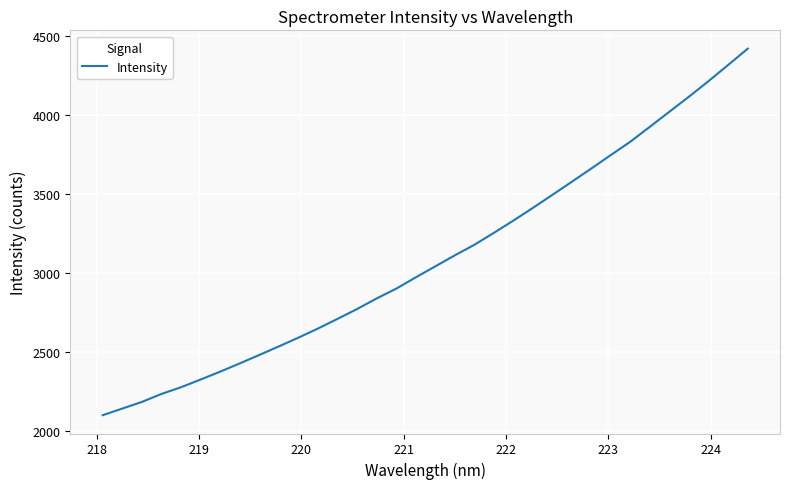

What is the minimum value shown in the chart?

2097.2